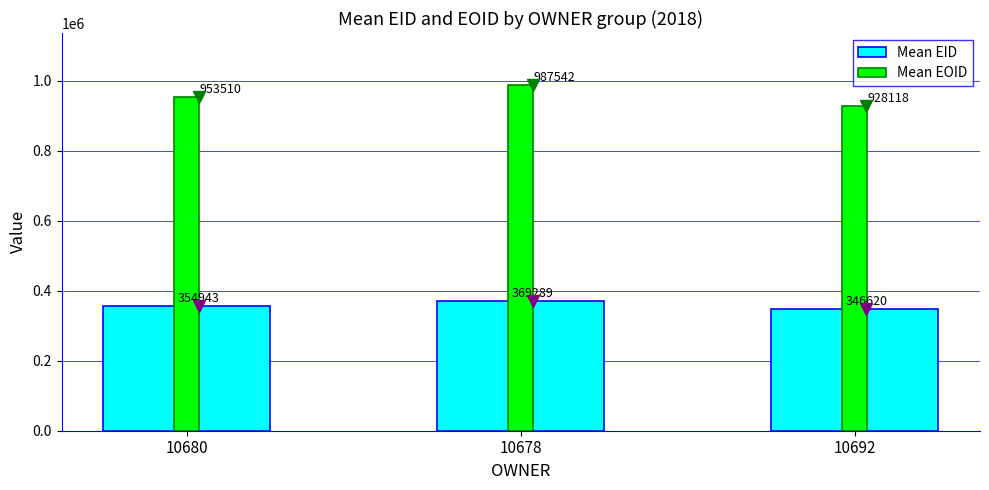

At how many categories does at least one series exceed 491260?

3